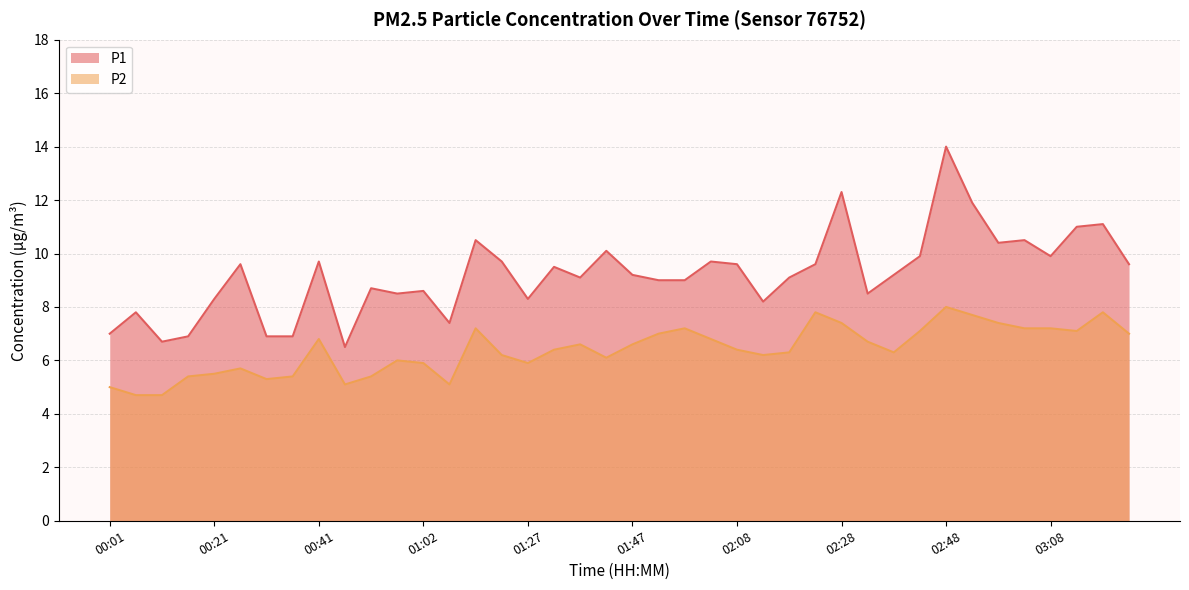

The P1 series shows 2.7 at 03:23. True or false?

False